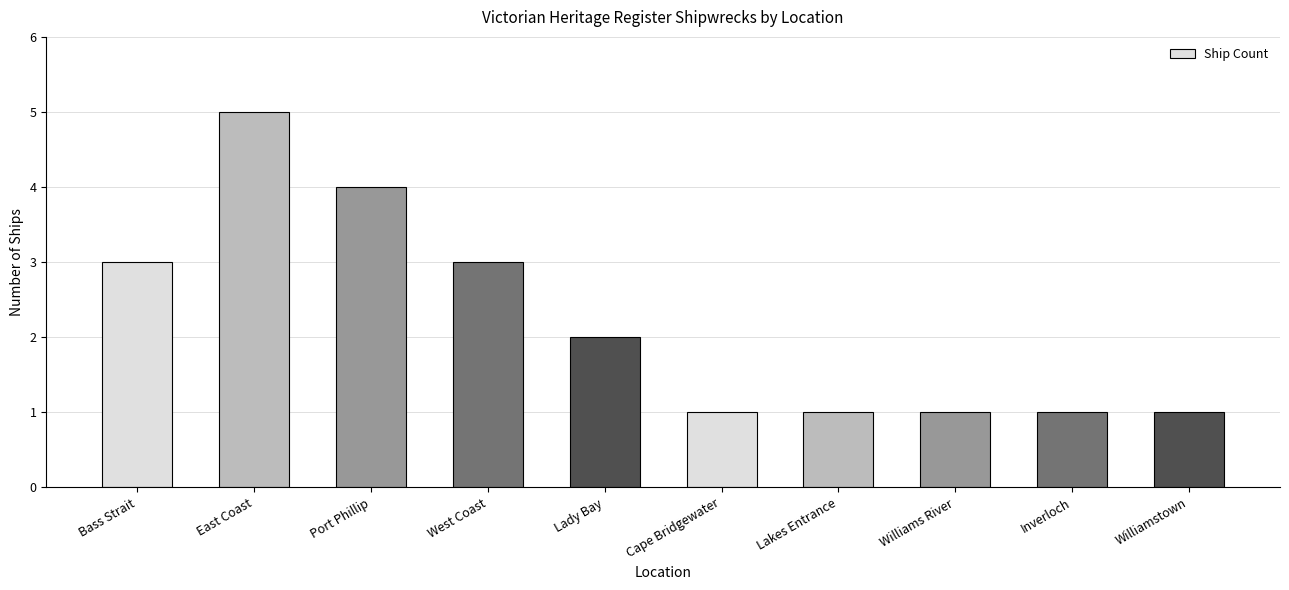

Which label corresponds to the largest value in the chart?

East Coast